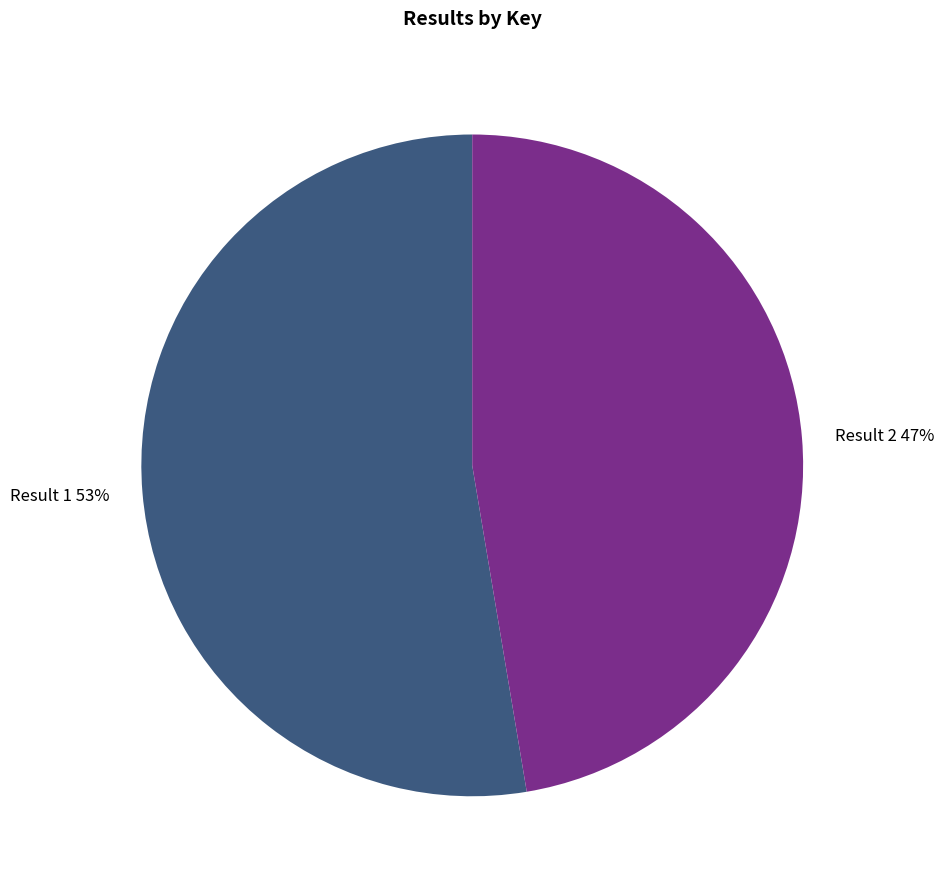

To the nearest percent, what is the average slice percentage?

50%